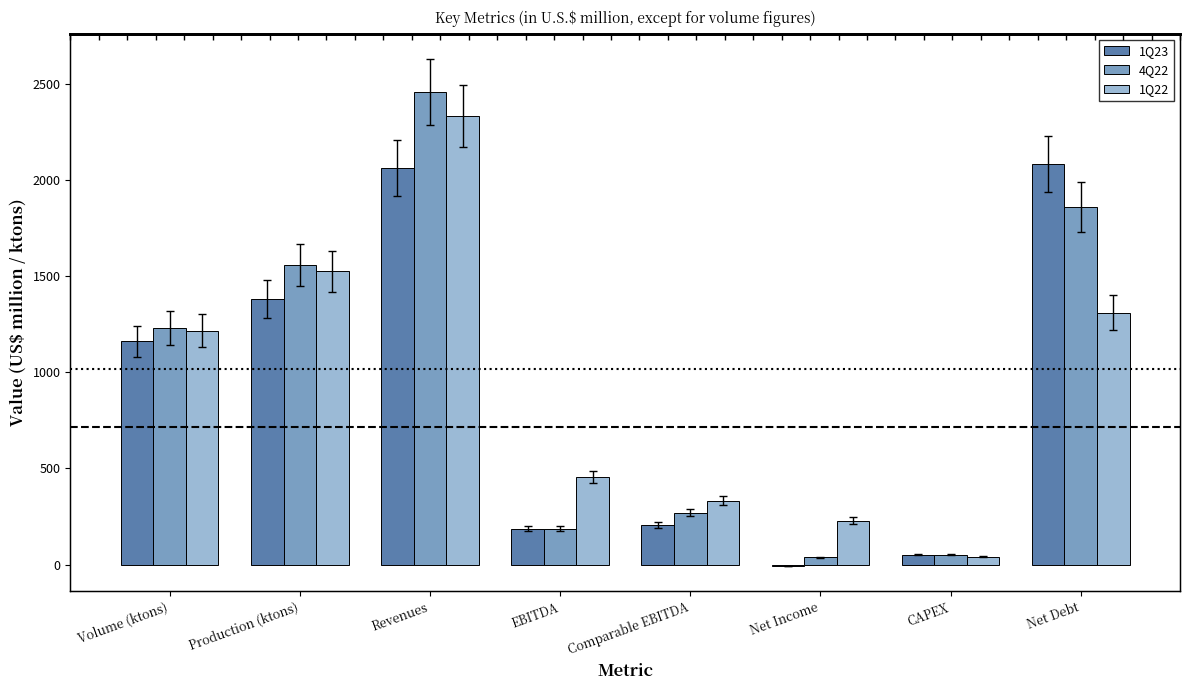

Are the bars horizontal?

No